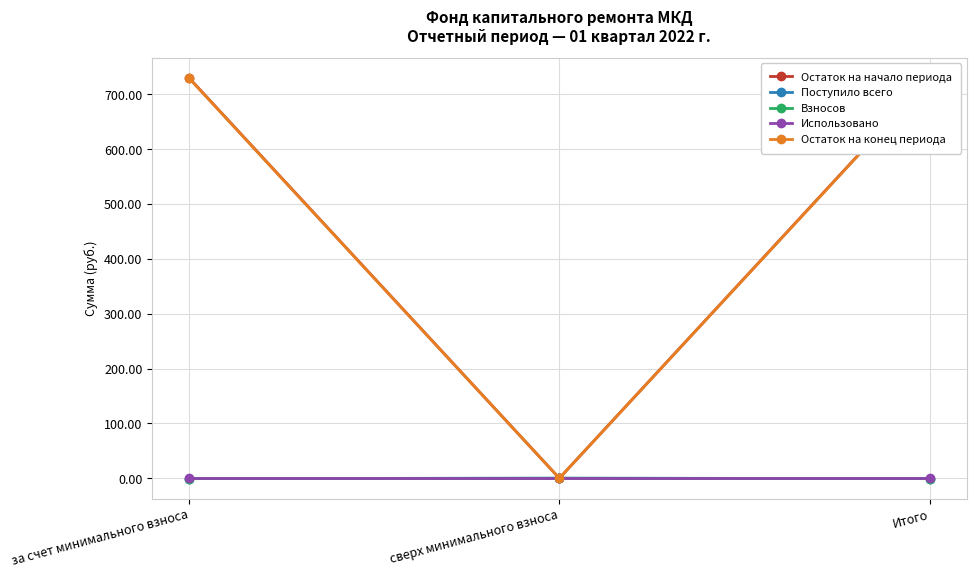

Rank the series at сверх минимального взноса from lowest to highest value.

Остаток на начало периода, Поступило всего, Взносов, Использовано, Остаток на конец периода